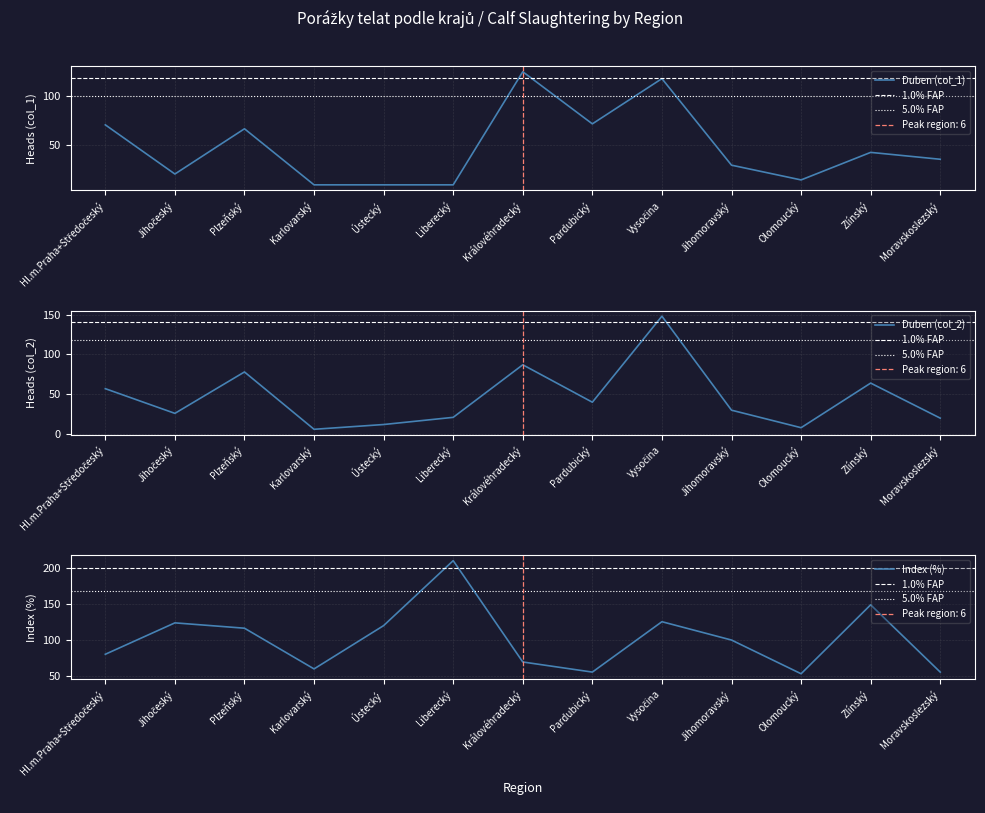

At which category is the sum across all series the highest?

Vysočina